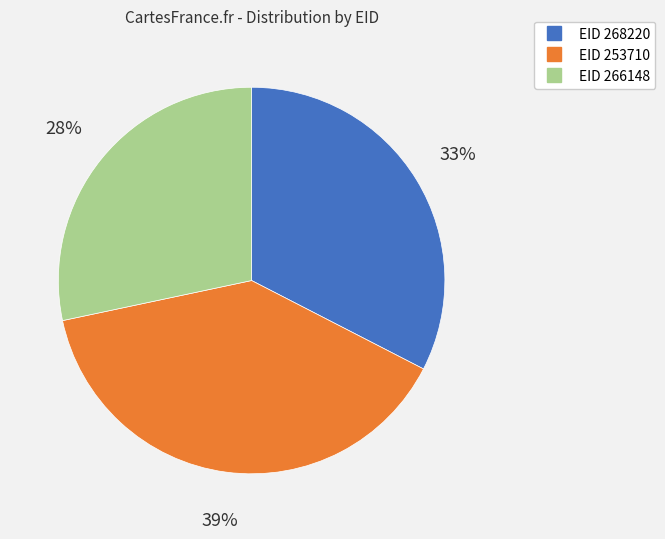

Count the number of slices in the pie.

3